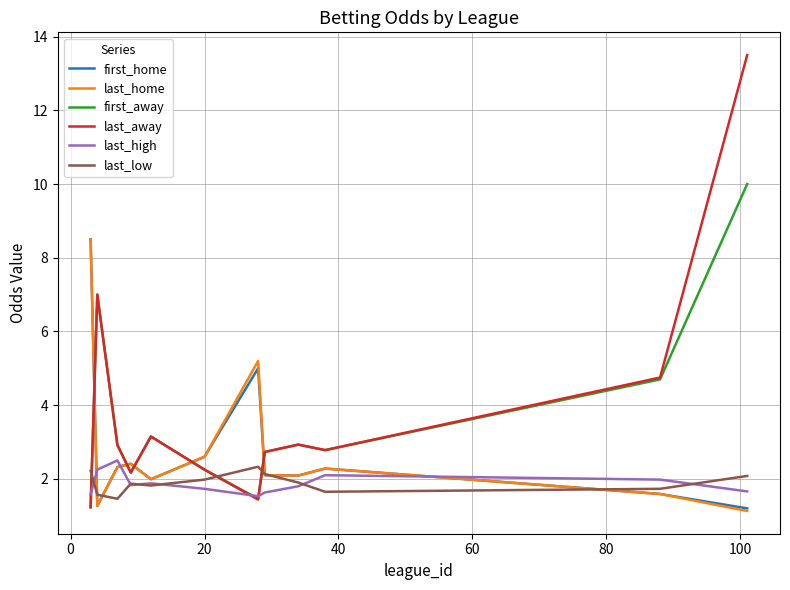

At how many categories does at least one series exceed 12?

1